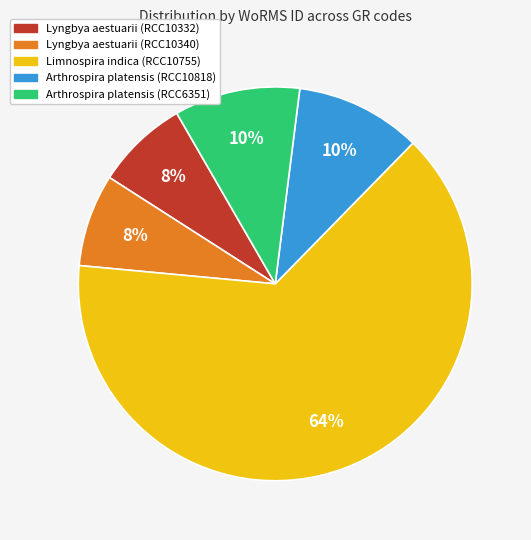

Is the sum of Arthrospira platensis (RCC10818) and Lyngbya aestuarii (RCC10332) greater than half?

No